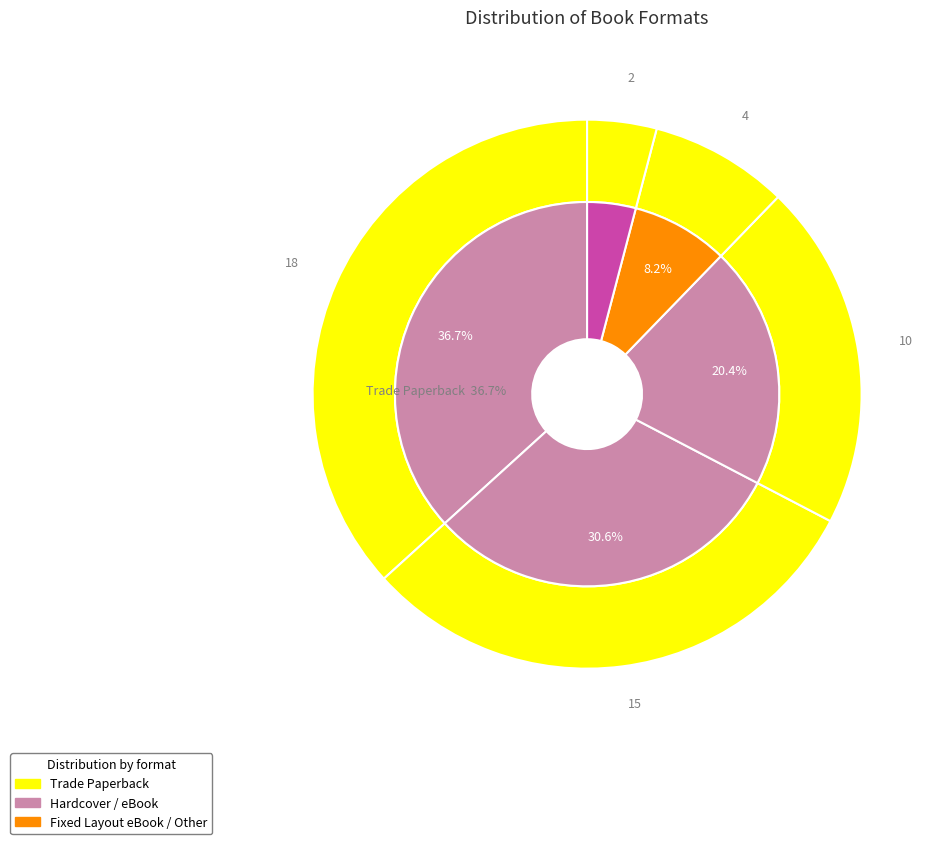

The Trade Paperback slice represents 37% of the pie. True or false?

True